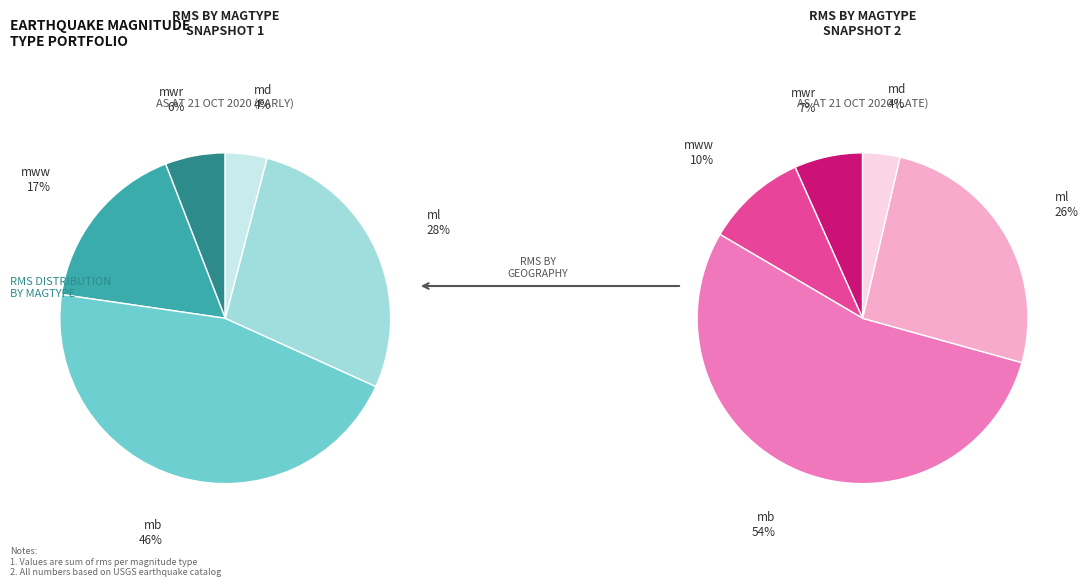

What is the total percentage of md and mww?

20.9%